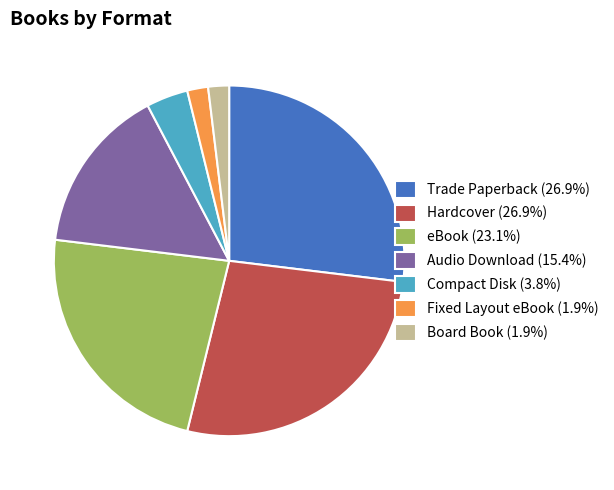

Is there any slice that represents more than half of the pie?

No